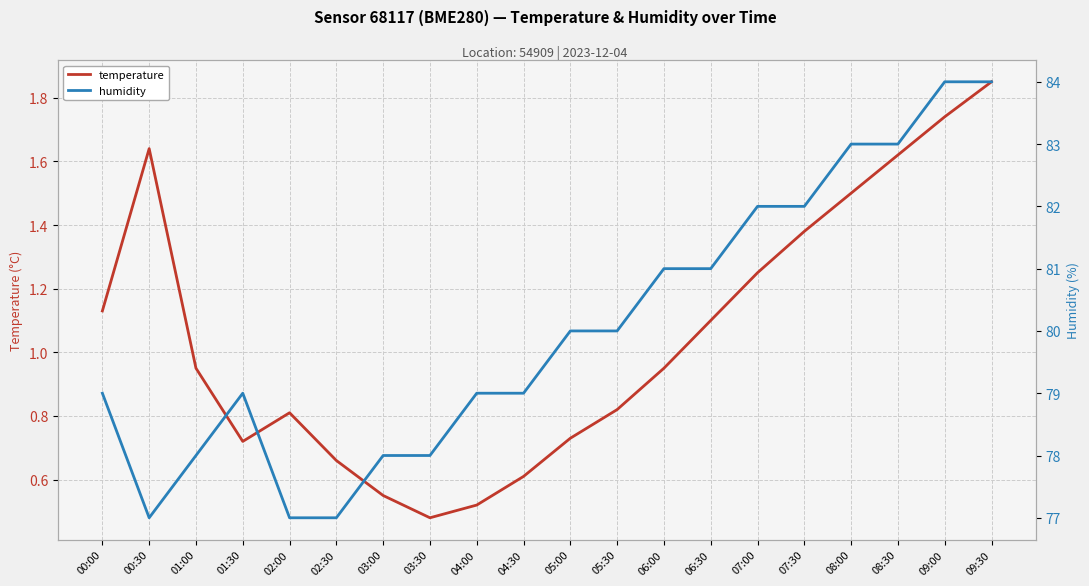

What is the value of the temperature point at the 18th from the left?

1.6